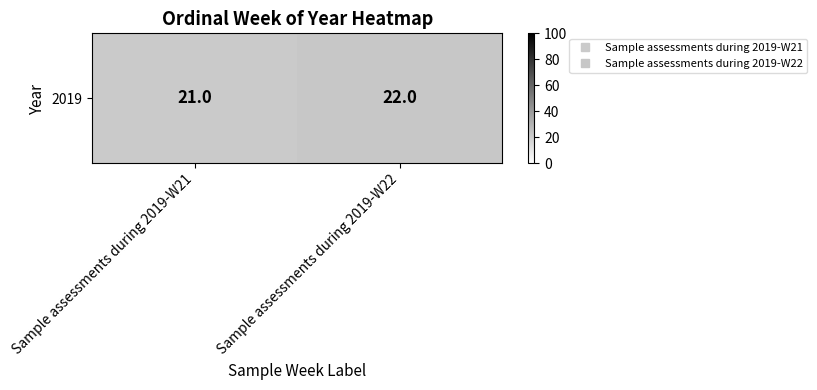

Rank the categories by value from lowest to highest.

Sample assessments during 2019-W21, Sample assessments during 2019-W22